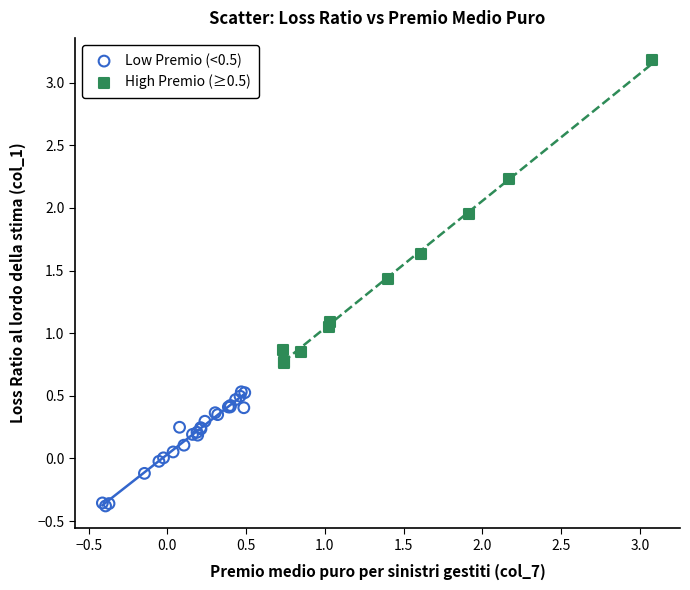

Which series reaches the maximum Y coordinate?

High Premio (≥0.5)